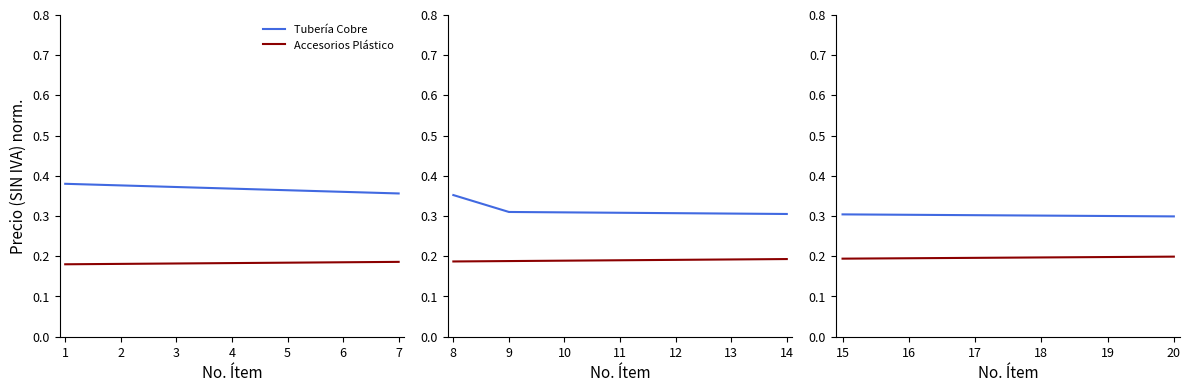

What is the maximum value for Accesorios Plástico?

0.2